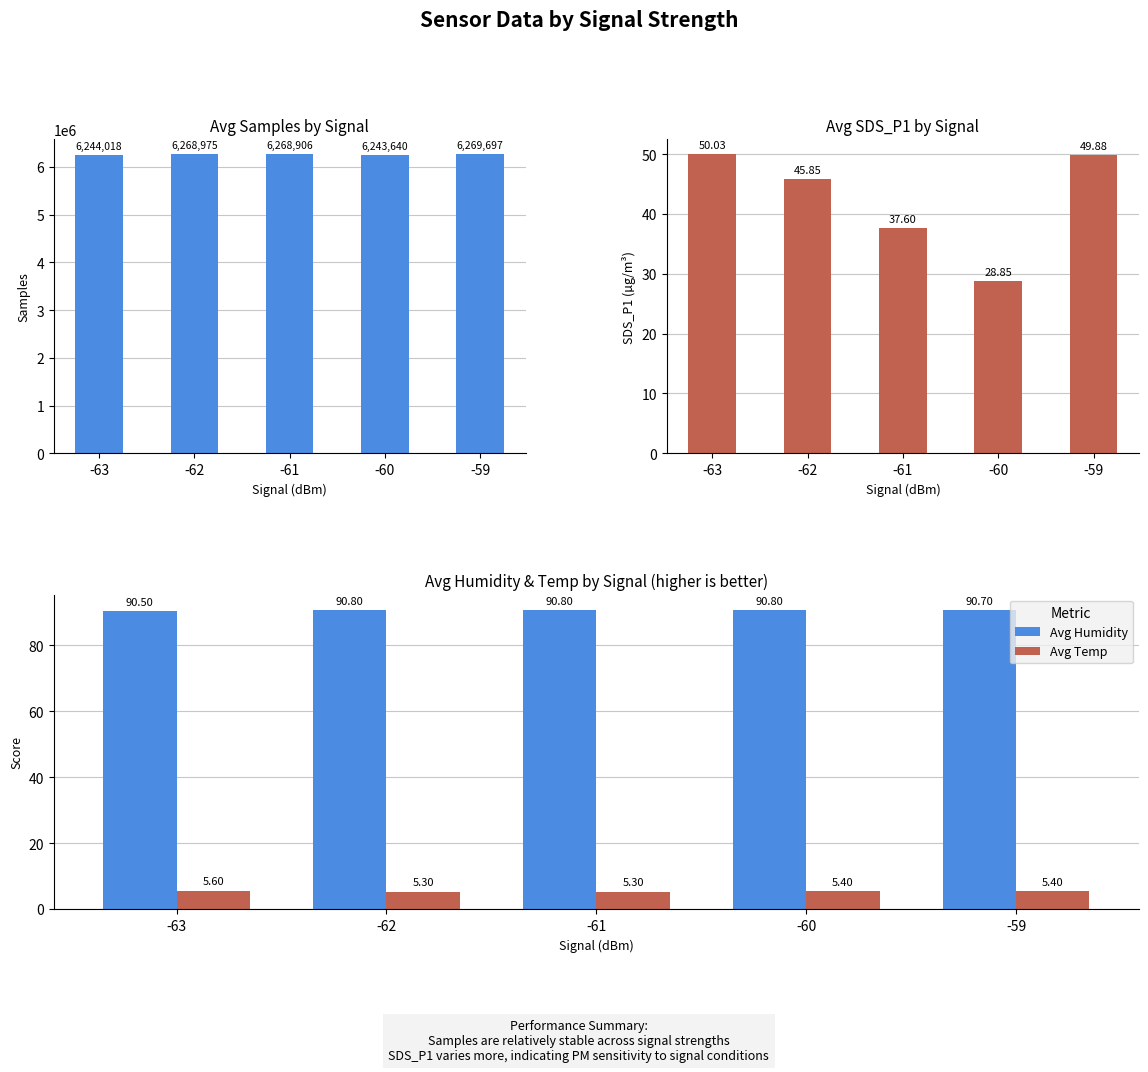

Which category has the highest value across all series?

-59